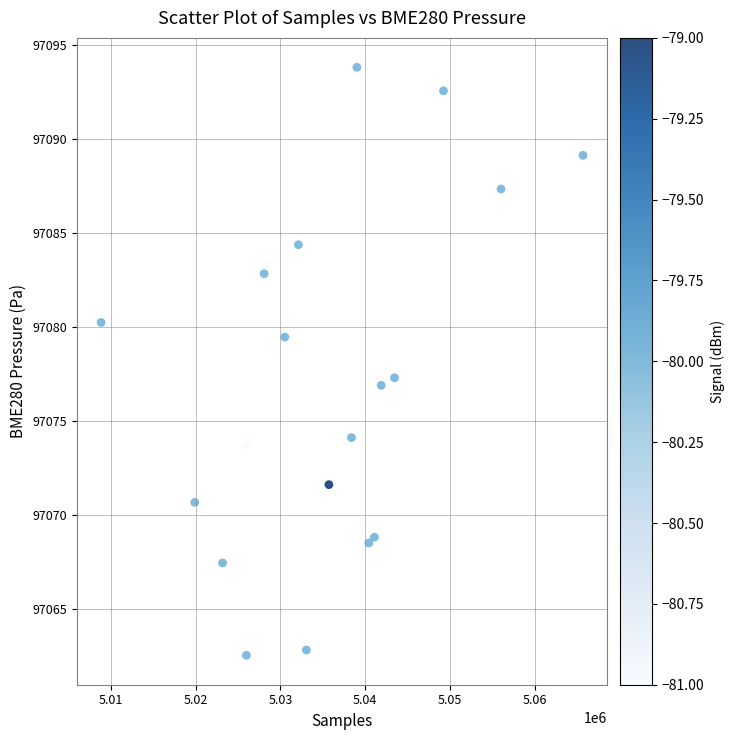

What Y value in the scatter plot is closest to 97078?

97077.3